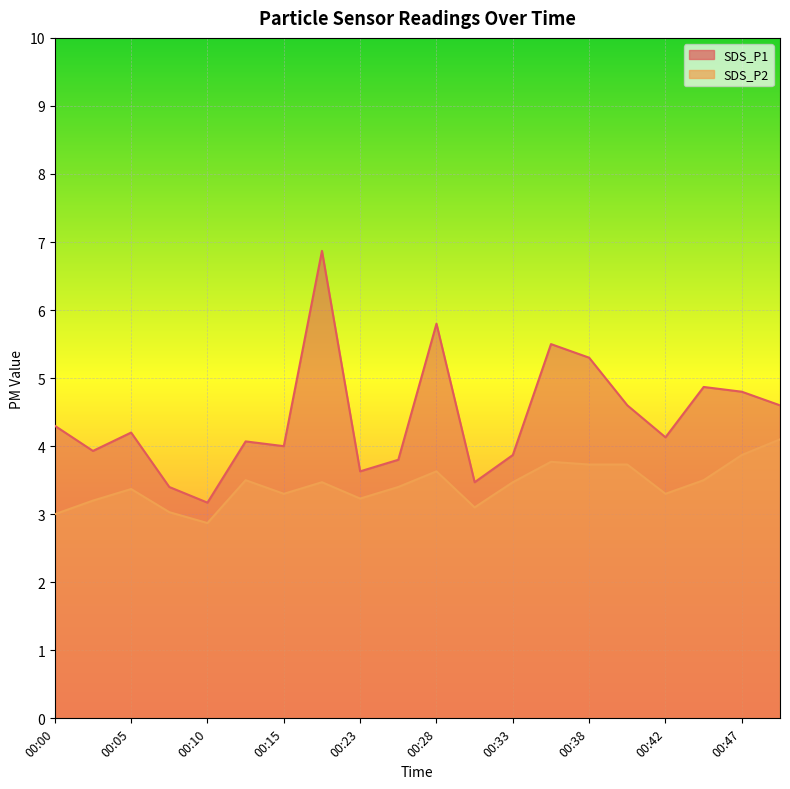

What is the total value across all series at 00:30?

6.6